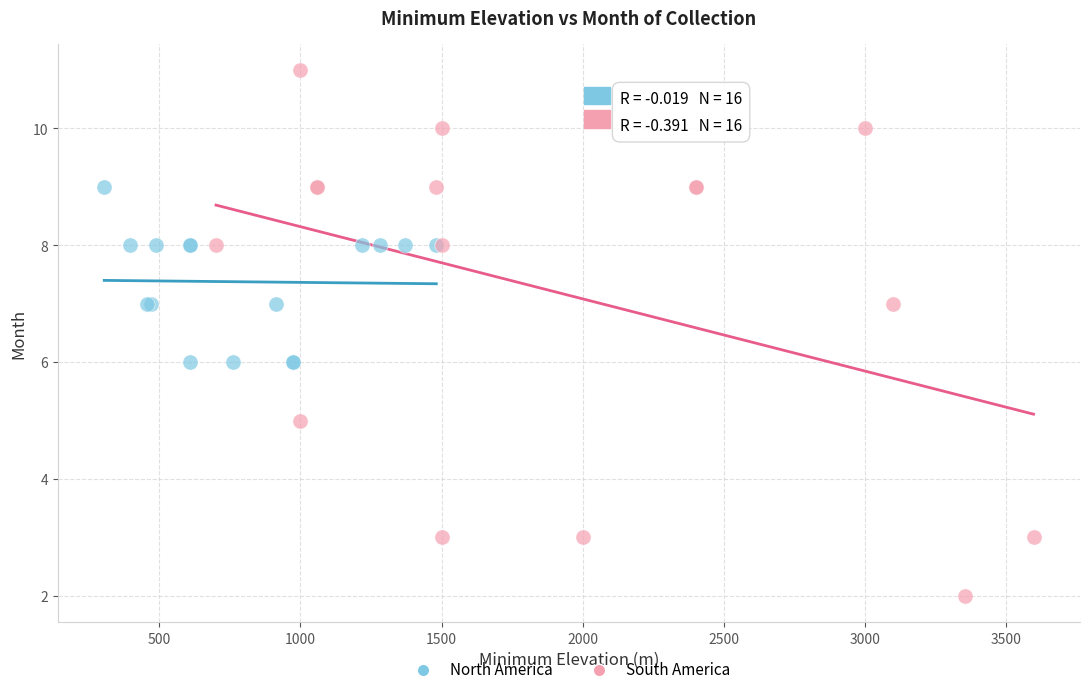

Which series has the widest spread of Y values?

South America